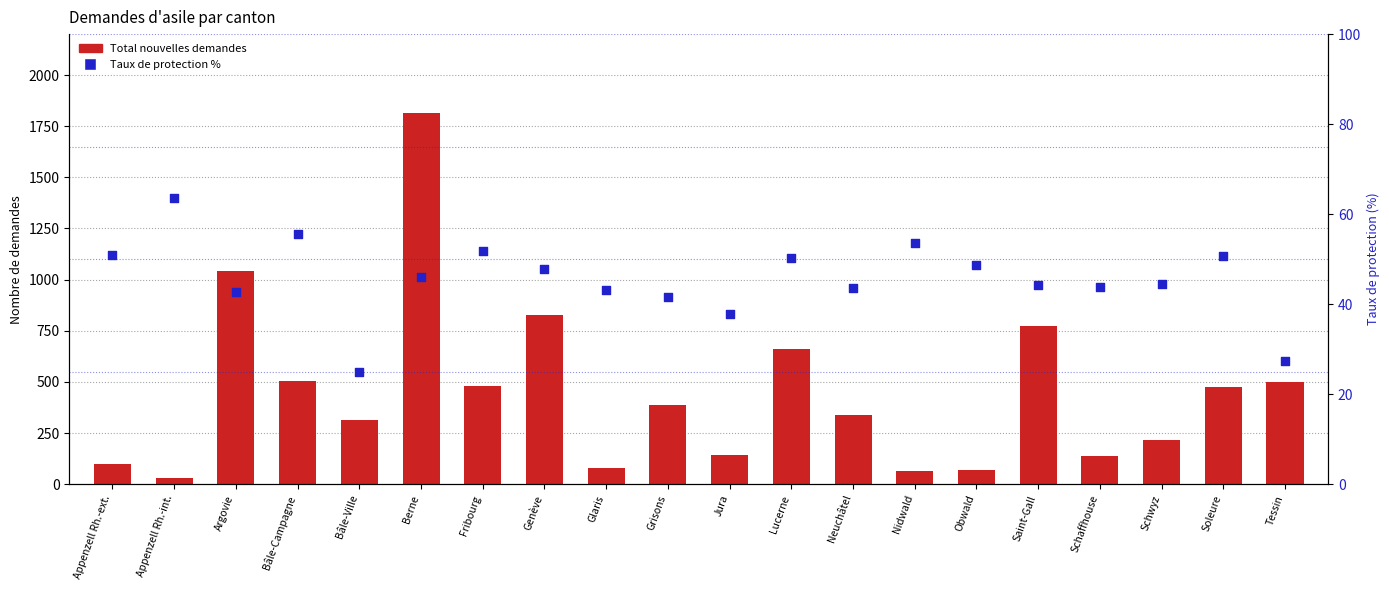

At how many categories does at least one series exceed 914?

2